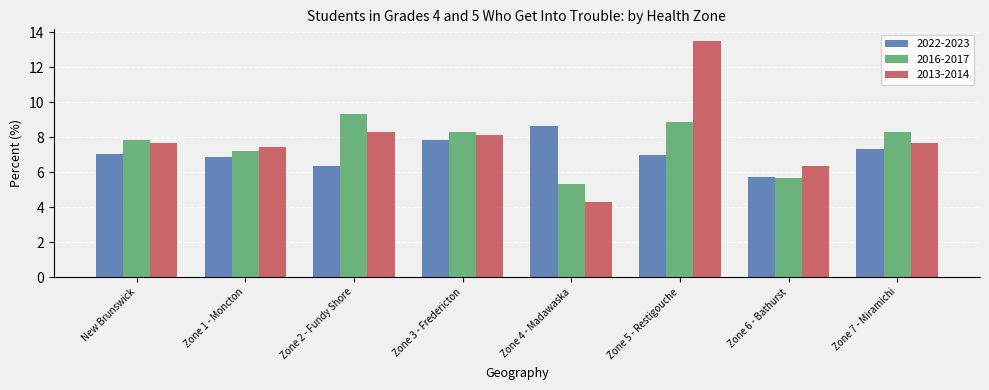

Where does the 2016-2017 series first go above 8?

Zone 2 - Fundy Shore